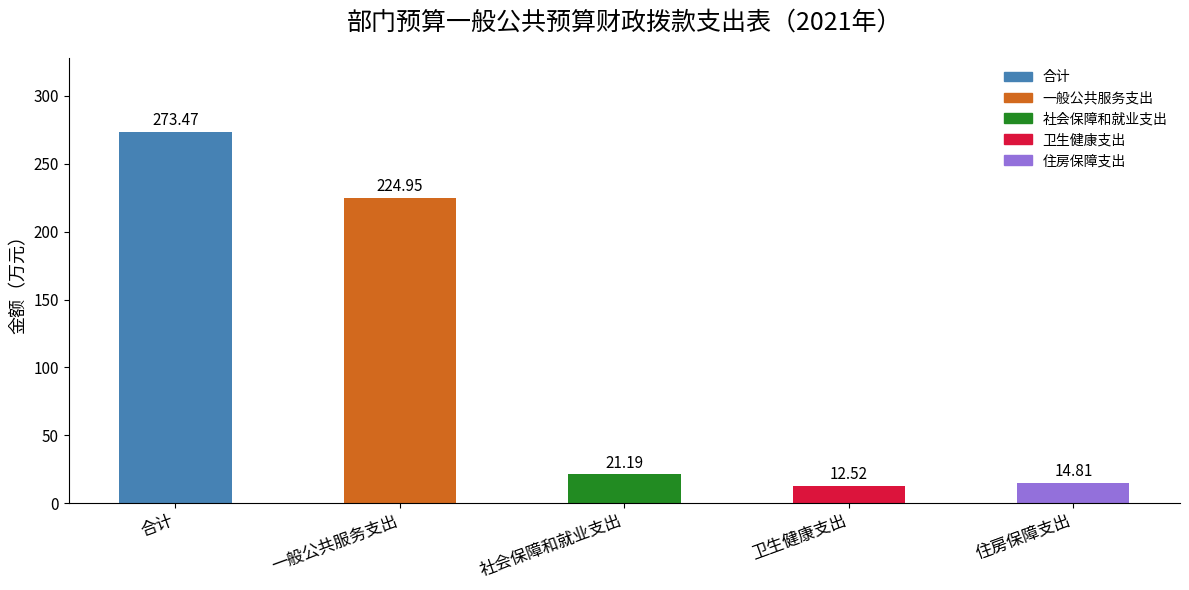

What is the change in value from 一般公共服务支出 to 社会保障和就业支出?

-203.8